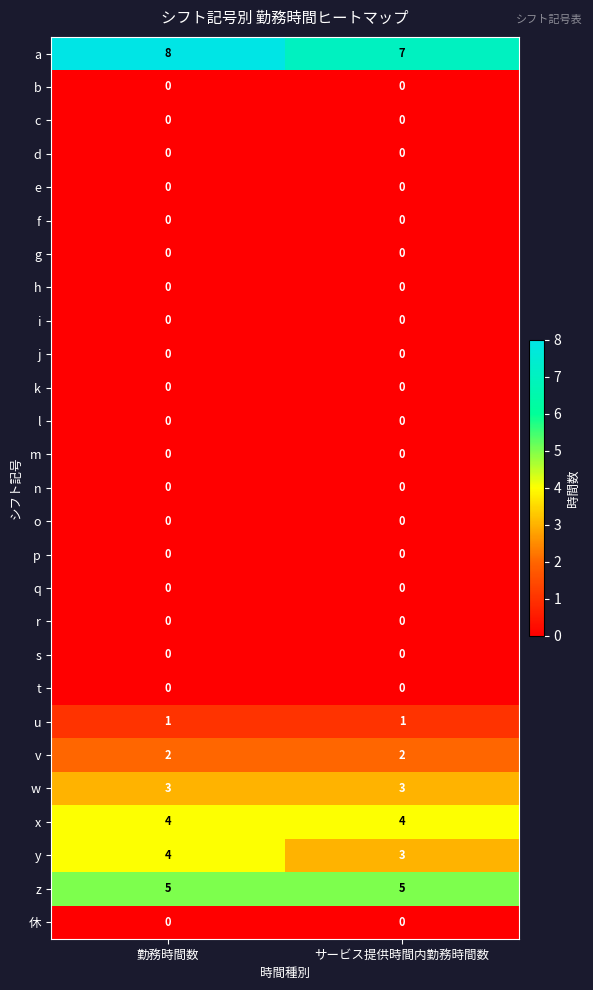

What is the sum of all x values?

8